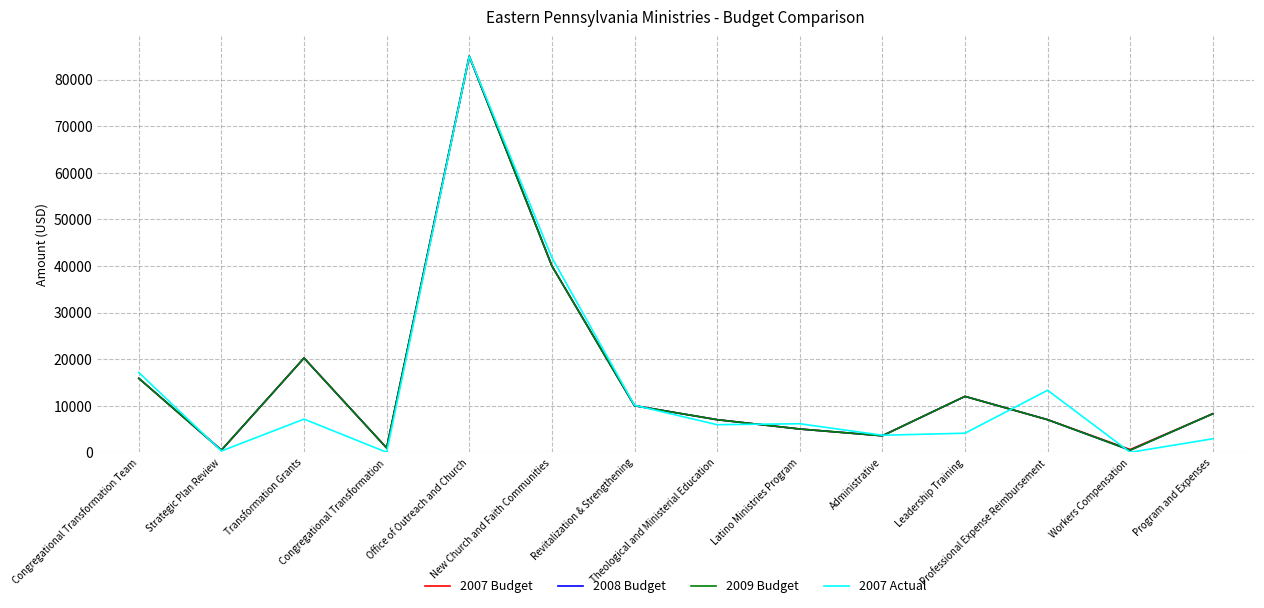

Reading left to right, list all the values displayed in this chart.

2007 Budget: Congregational Transformation Team=15875	Strategic Plan Review=465	Transformation Grants=20230	Congregational Transformation=930	Office of Outreach and Church=85000	New Church and Faith Communities=40000	Revitalization & Strengthening=10000	Theological and Ministerial Education=7000	Latino Ministries Program=5000	Administrative=3550	Leadership Training=12000	Professional Expense Reimbursement=7000	Workers Compensation=600	Program and Expenses=8275
2008 Budget: Congregational Transformation Team=15875	Strategic Plan Review=465	Transformation Grants=20230	Congregational Transformation=930	Office of Outreach and Church=85000	New Church and Faith Communities=40000	Revitalization & Strengthening=10000	Theological and Ministerial Education=7000	Latino Ministries Program=5000	Administrative=3550	Leadership Training=12000	Professional Expense Reimbursement=7000	Workers Compensation=450	Program and Expenses=8275
2009 Budget: Congregational Transformation Team=15875	Strategic Plan Review=465	Transformation Grants=20230	Congregational Transformation=930	Office of Outreach and Church=85000	New Church and Faith Communities=40000	Revitalization & Strengthening=10000	Theological and Ministerial Education=7000	Latino Ministries Program=5000	Administrative=3550	Leadership Training=12000	Professional Expense Reimbursement=7000	Workers Compensation=450	Program and Expenses=8275
2007 Actual: Congregational Transformation Team=17116	Strategic Plan Review=279	Transformation Grants=7126	Congregational Transformation=0	Office of Outreach and Church=85000	New Church and Faith Communities=41782	Revitalization & Strengthening=10091	Theological and Ministerial Education=5926	Latino Ministries Program=6130	Administrative=3663	Leadership Training=4097	Professional Expense Reimbursement=13311	Workers Compensation=0	Program and Expenses=2902